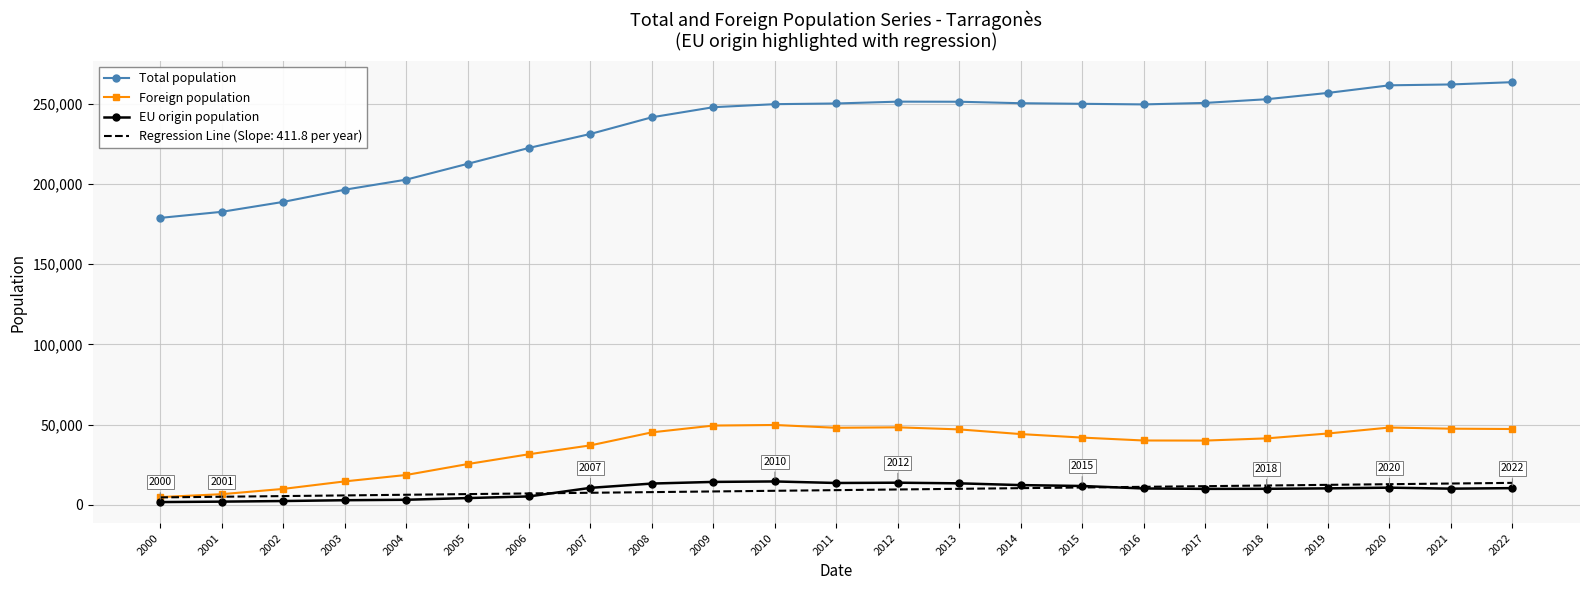

True or false: Total population and EU origin population intersect in this chart.

False